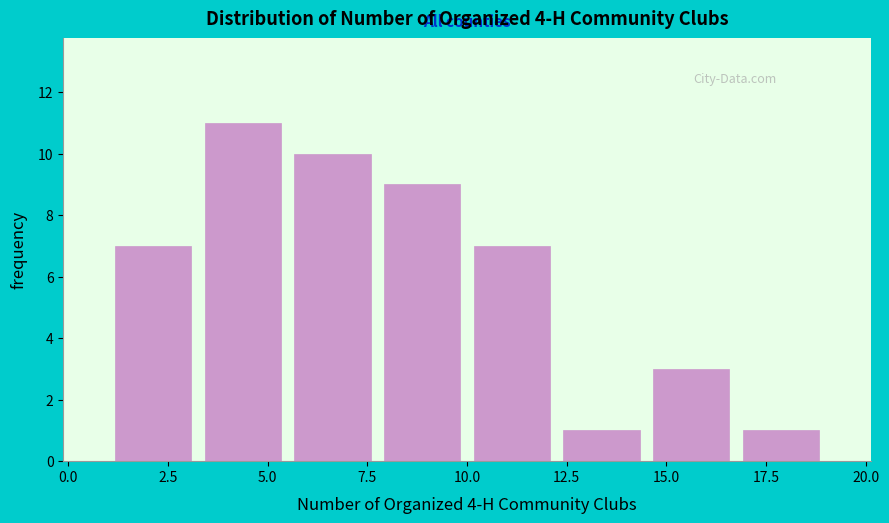

Reading left to right, transcribe this chart: for each bar, give the range it covers on the x-axis and its height. Neither the bar edges nor the heights are printed on the chart, so give them approximately, as read against the axes.

1.00 to 3.25: 7
3.25 to 5.50: 11
5.50 to 7.75: 10
7.75 to 10.00: 9
10.00 to 12.25: 7
12.25 to 14.50: 1
14.50 to 16.75: 3
16.75 to 19.00: 1